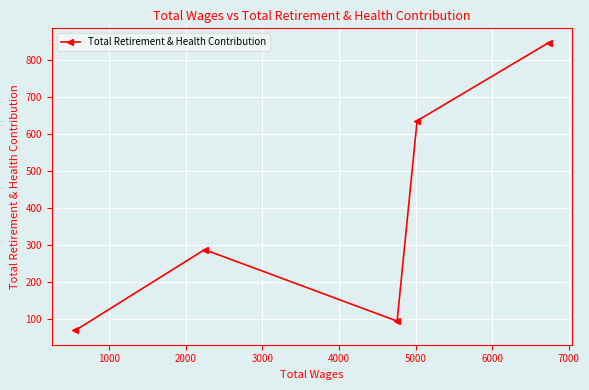

What is the difference between the maximum and minimum values?

777